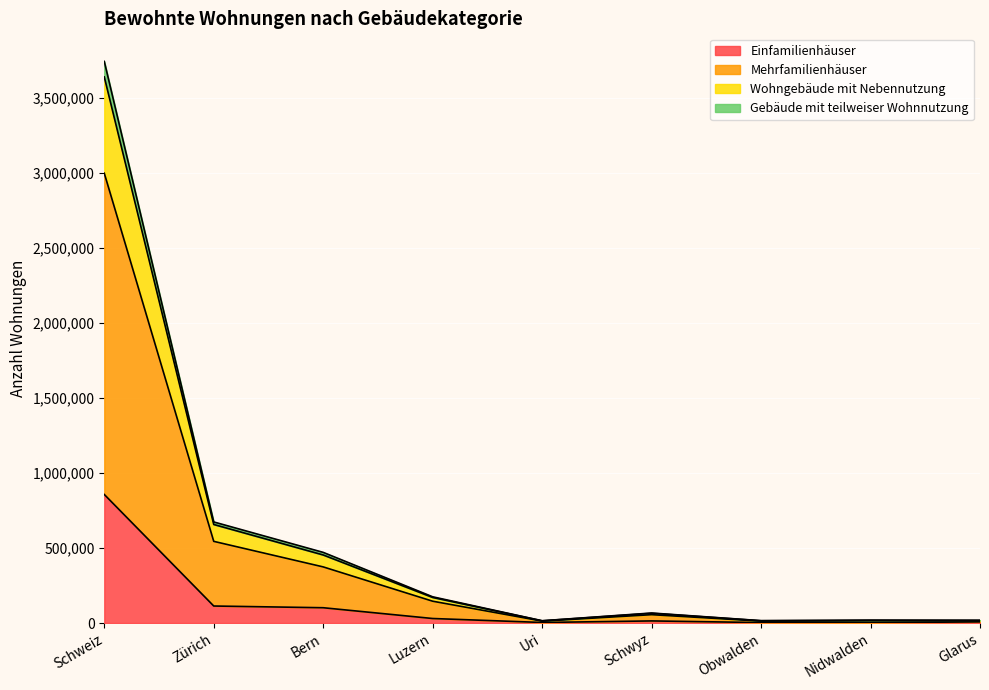

At which category is the sum across all series the highest?

Schweiz